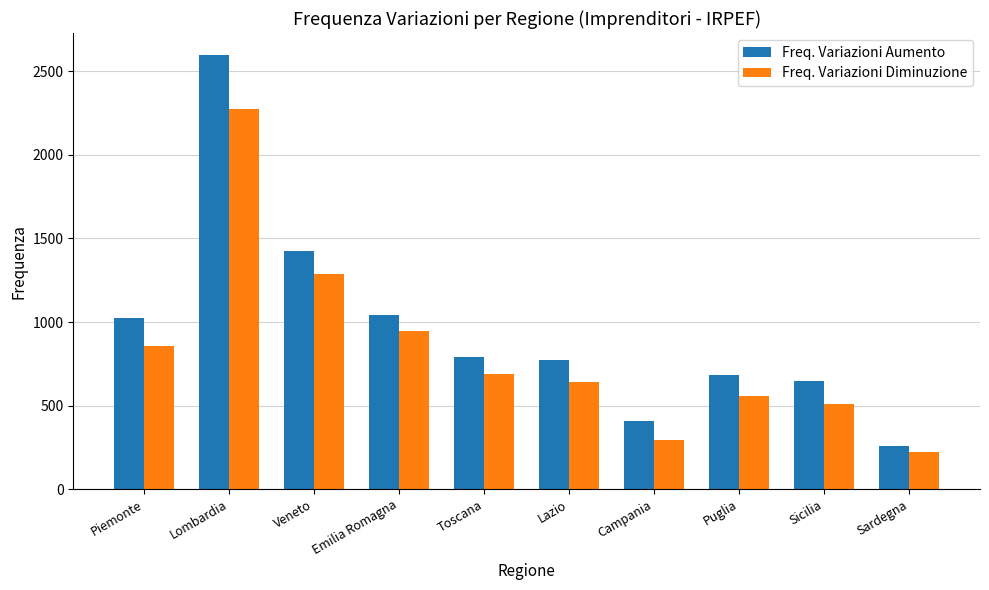

The Freq. Variazioni Aumento series shows 1043 at Emilia Romagna. True or false?

True